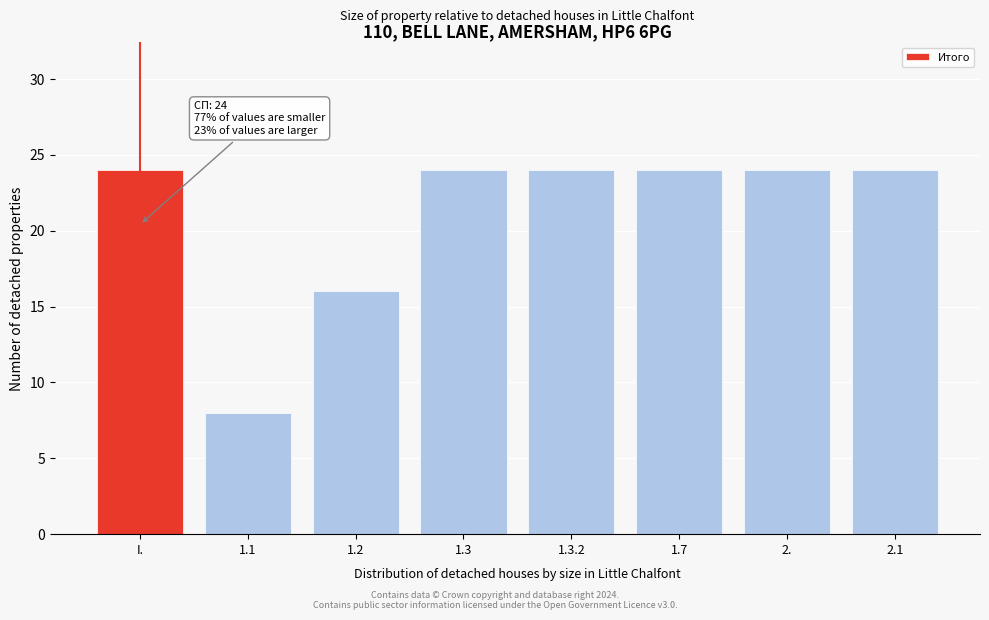

Reading left to right, extract all data points from this chart.

I.=24	1.1=8	1.2=16	1.3=24	1.3.2=24	1.7=24	2.=24	2.1=24